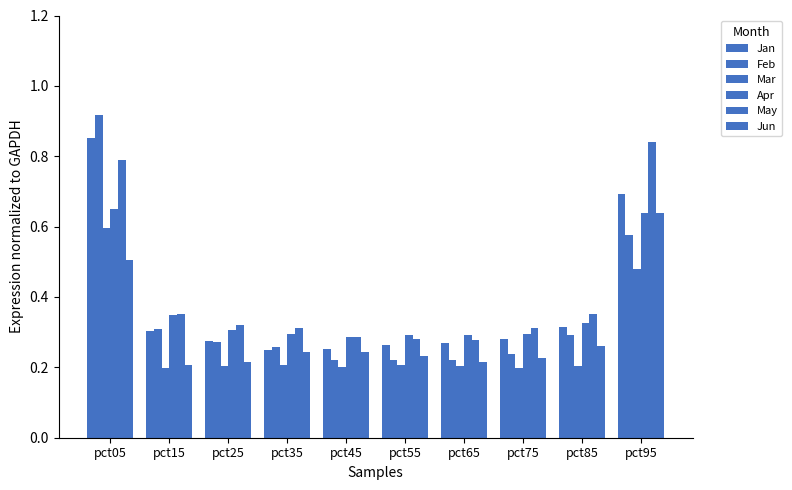

True or false: Feb has a value of 1.0 at pct95.

False